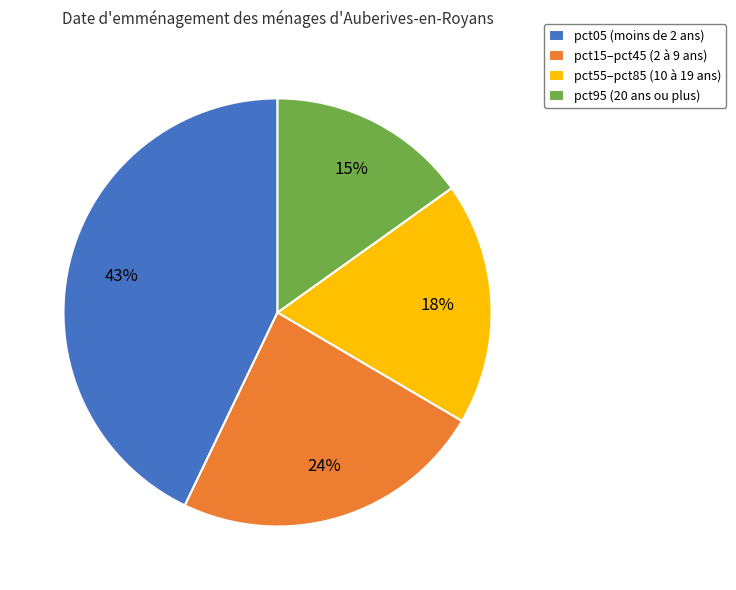

Between pct95 (20 ans ou plus) and pct55–pct85 (10 à 19 ans), which is larger?

pct55–pct85 (10 à 19 ans)